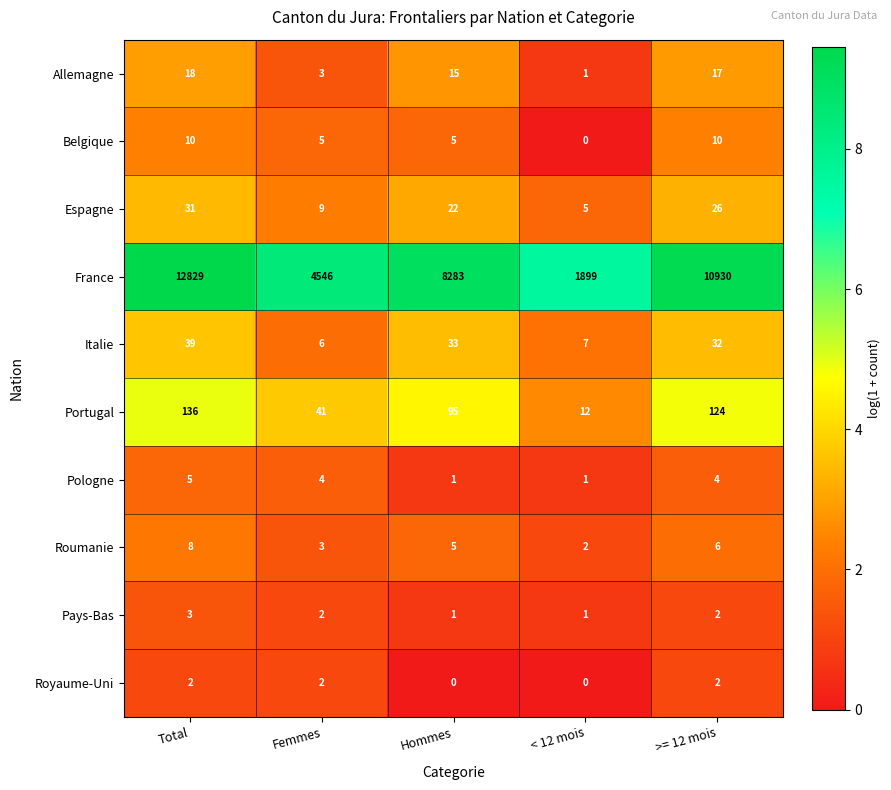

At how many categories does at least one series exceed 1?

5